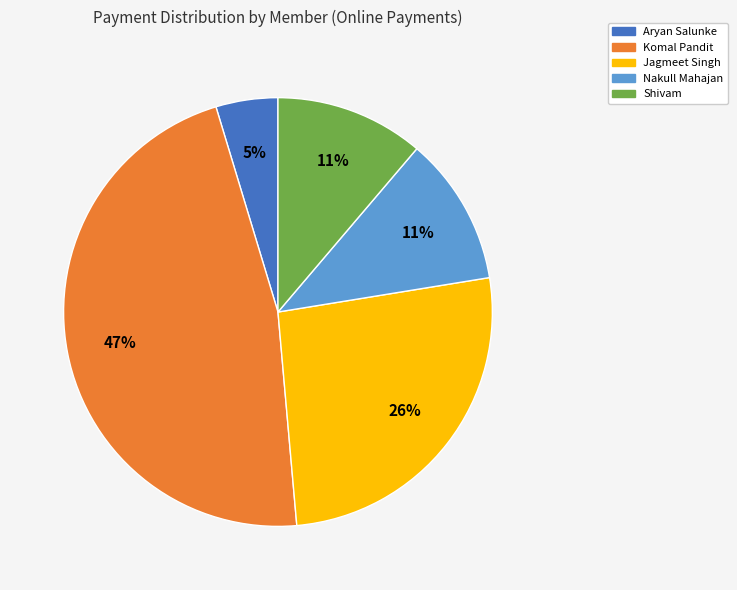

Combined, do Jagmeet Singh and Shivam account for over 50%?

No